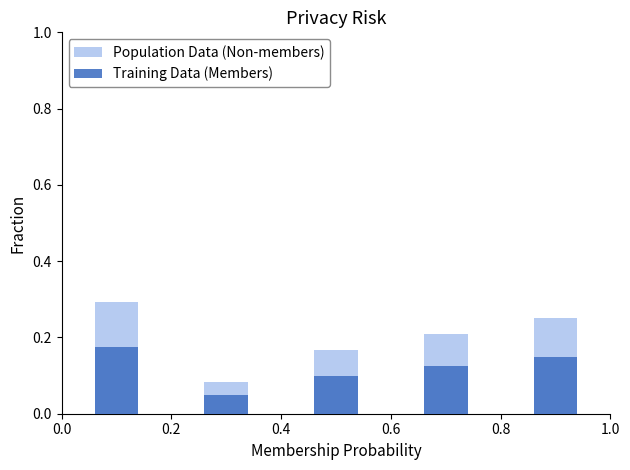

How many Population Data (Non-members) values are between 0 and 1?

5